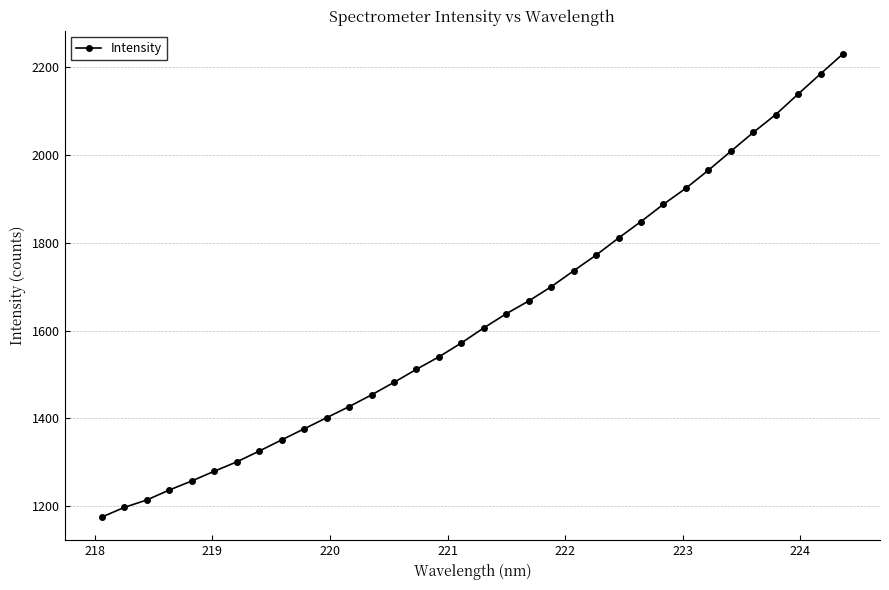

What is the value of the 1st point from the left?

1175.5